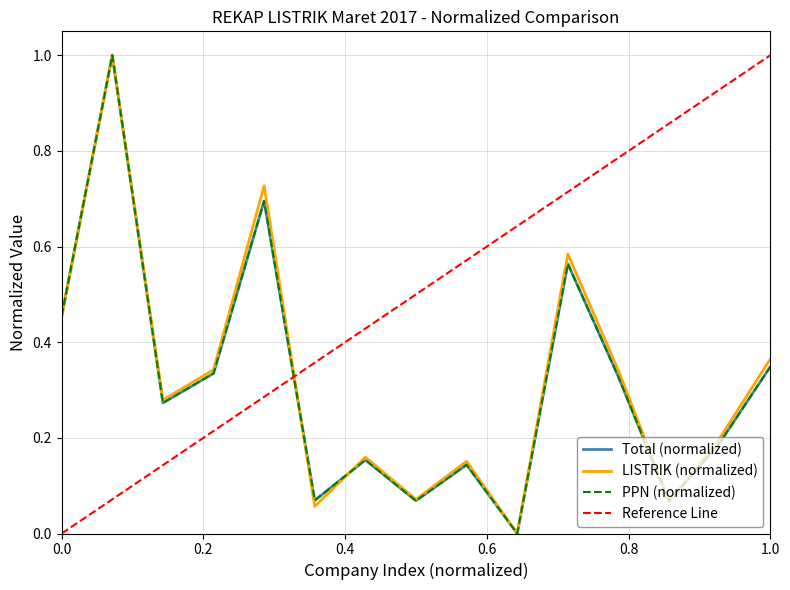

What is the average value of the LISTRIK series?

0.3